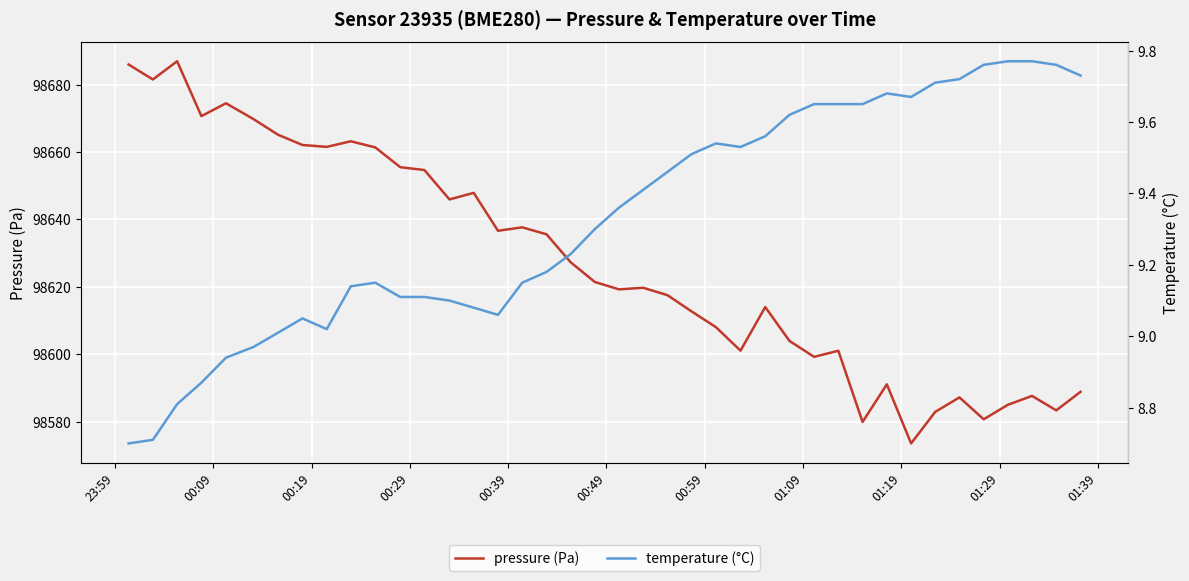

What is the highest value of the pressure (Pa) series?

98686.9